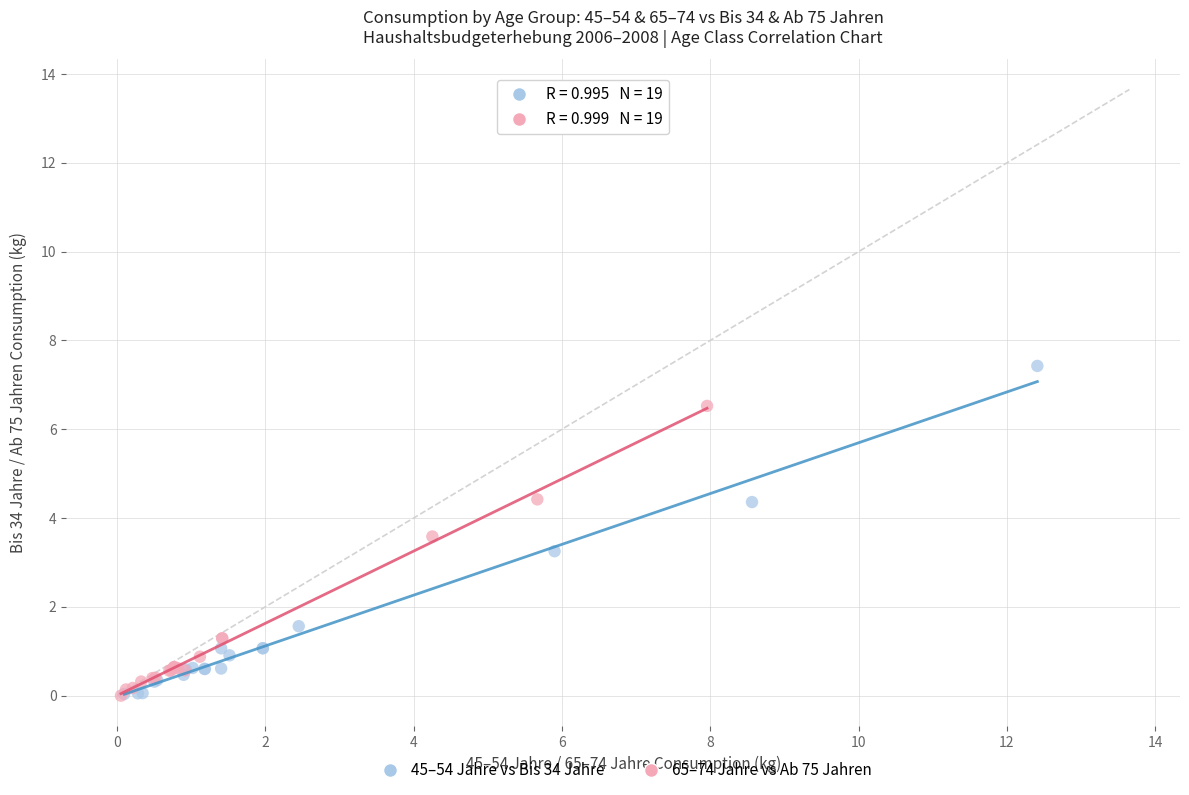

What are all the series names shown in the legend?

45–54 Jahre vs Bis 34 Jahre, 65–74 Jahre vs Ab 75 Jahren